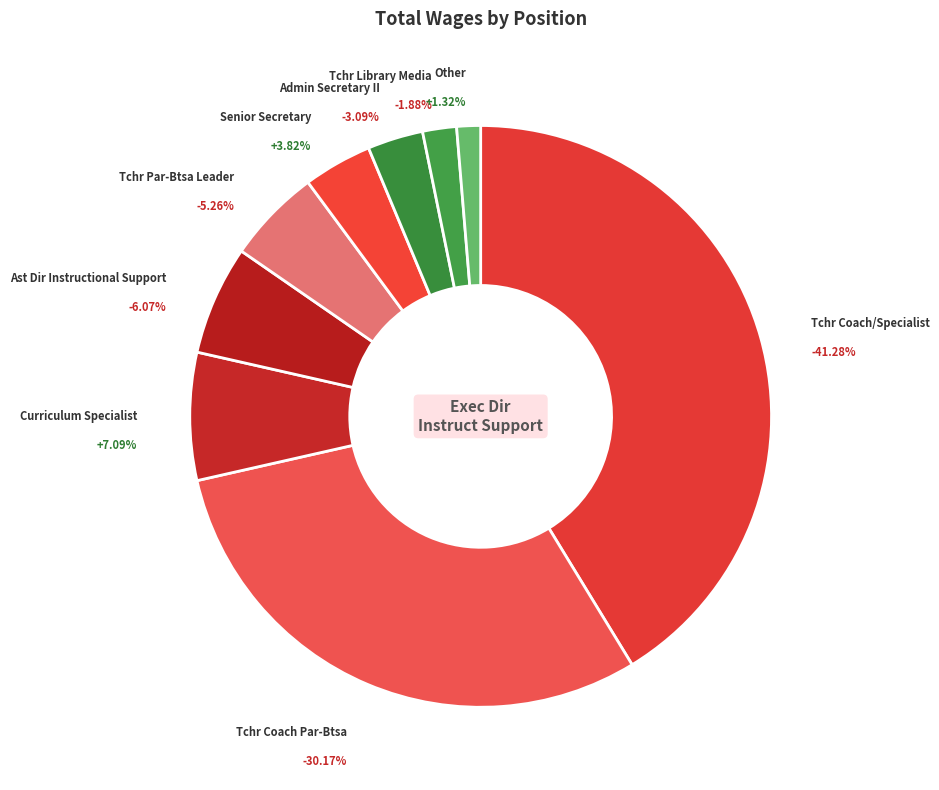

Is there a majority slice in this chart?

No